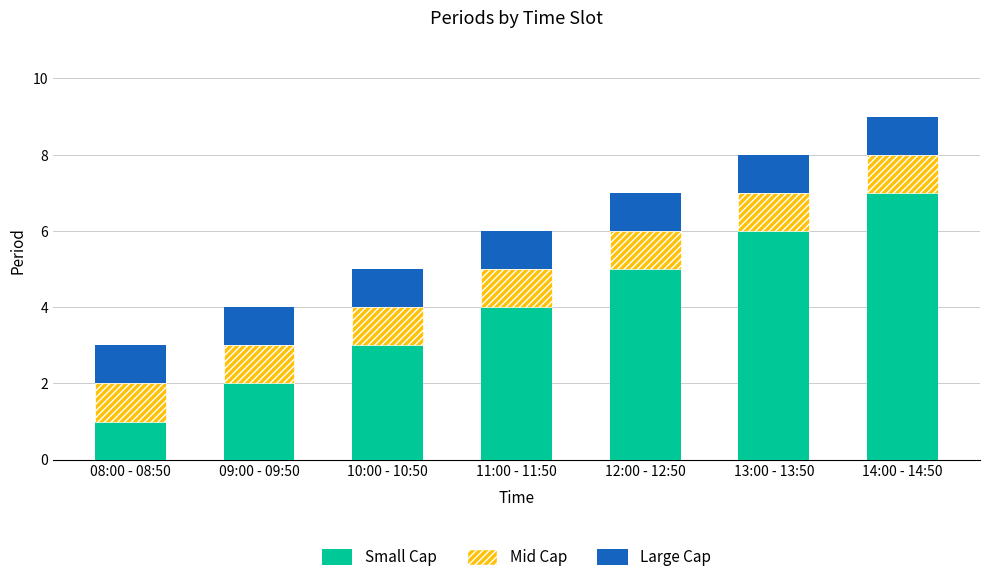

The Small Cap series shows 2 at 14:00 - 14:50. True or false?

False